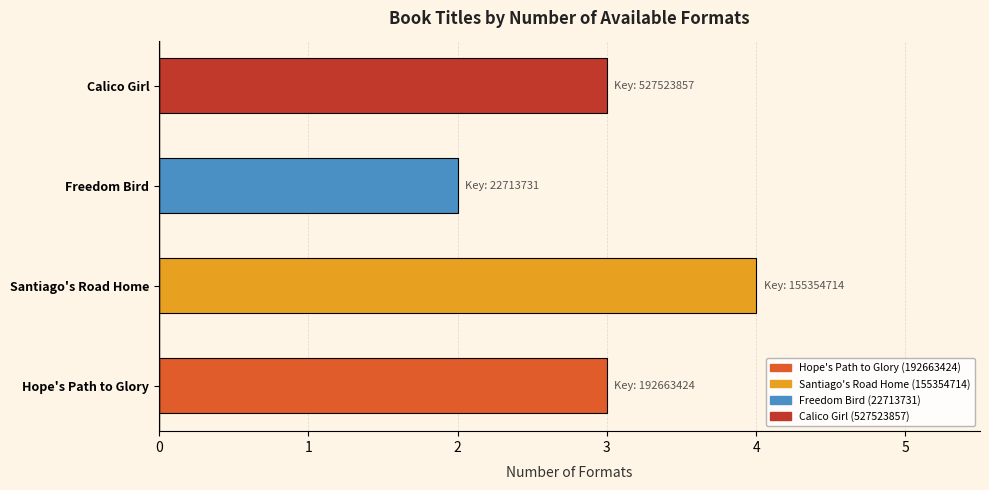

The chart shows a value of 5 at Hope's Path to Glory. True or false?

False